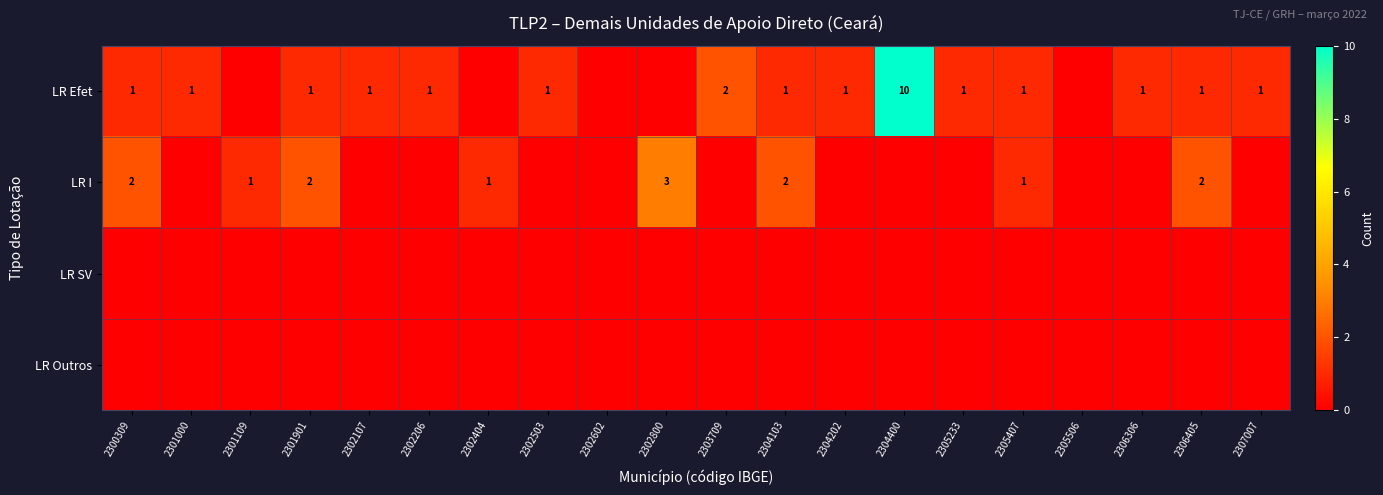

True or false: LR I has a value of 0 at 2305407.

False